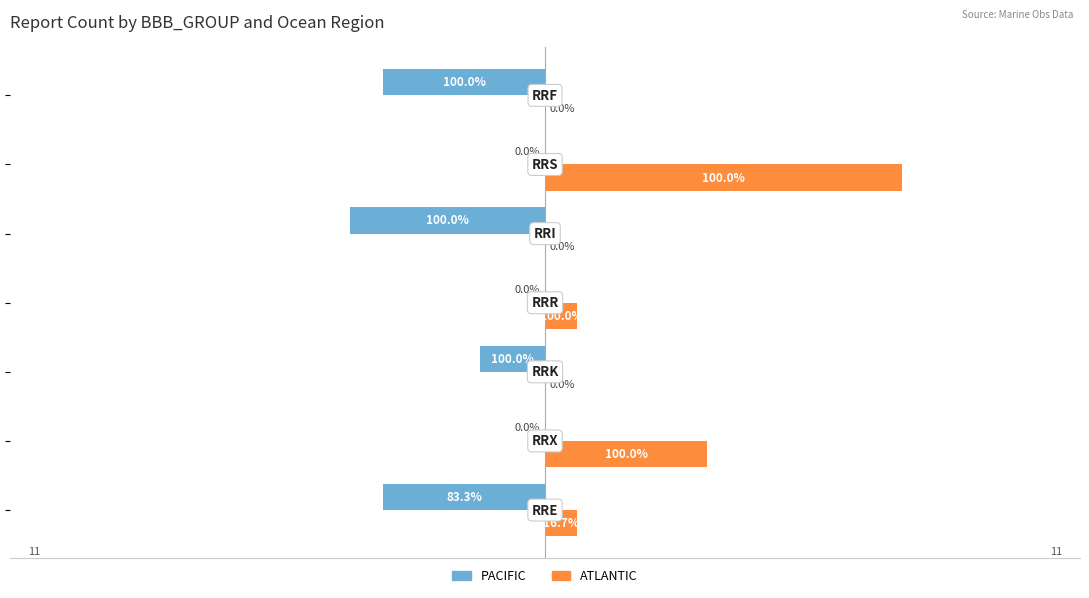

Which series has the largest total across all categories?

ATLANTIC